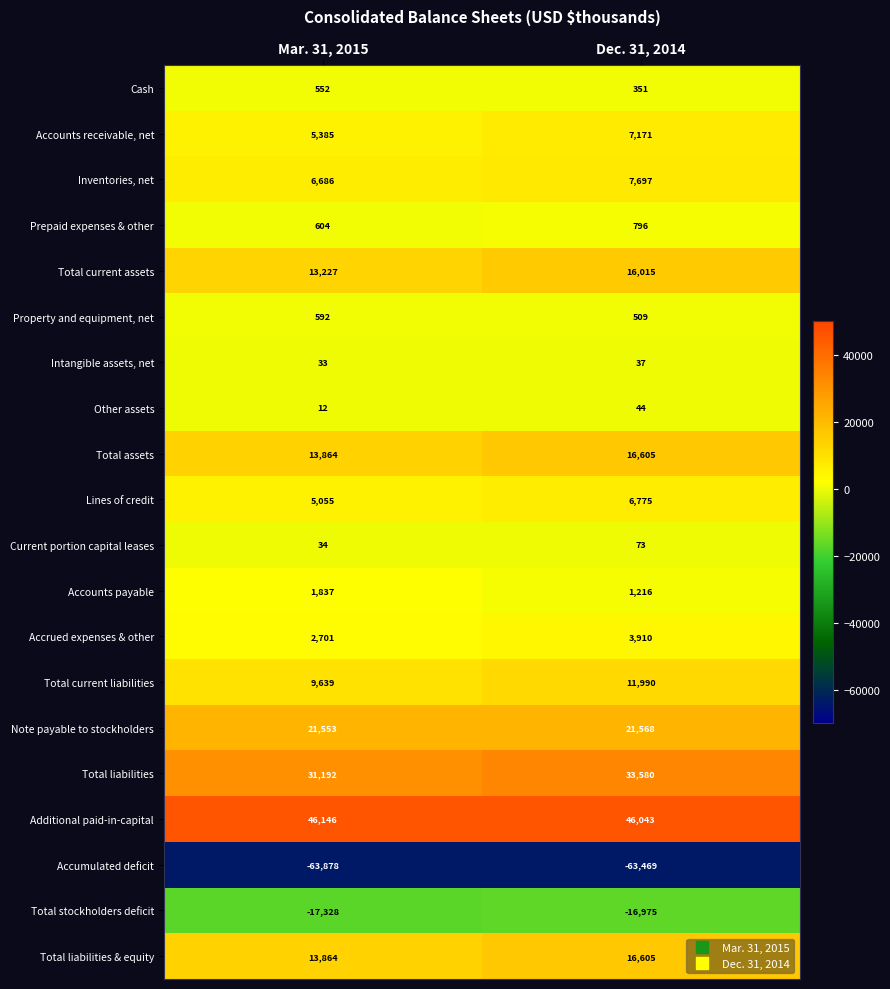

What is the average value of the Accrued expenses & other series?

3306